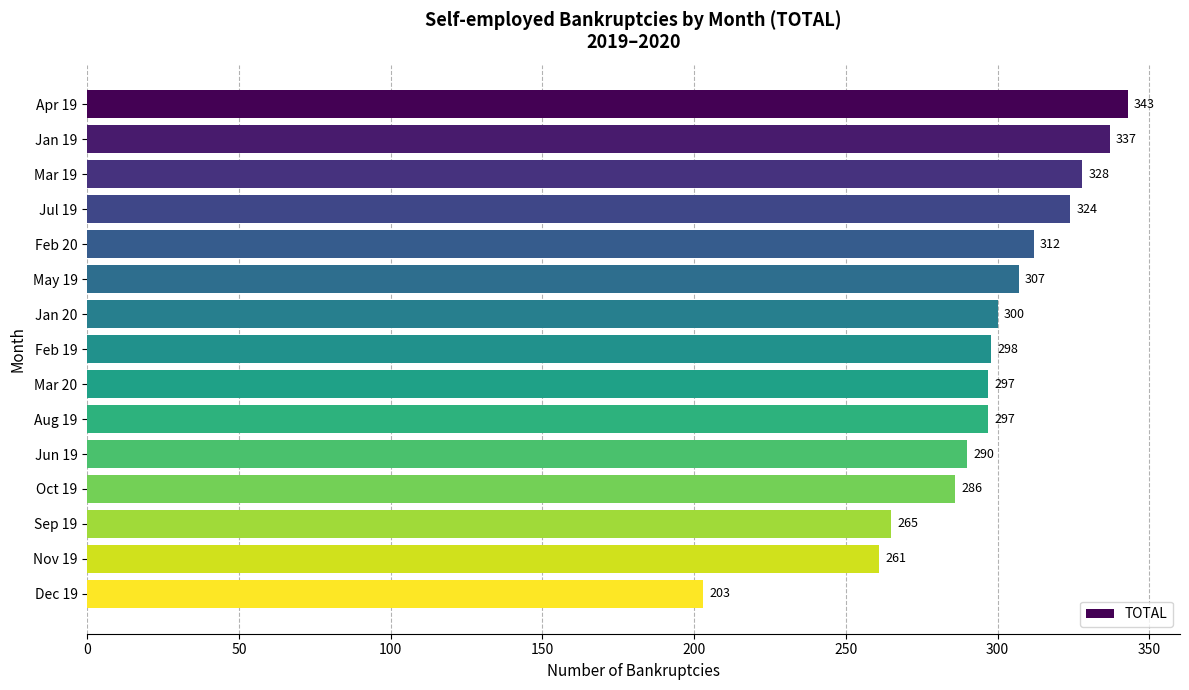

Does the chart contain stacked bars?

No